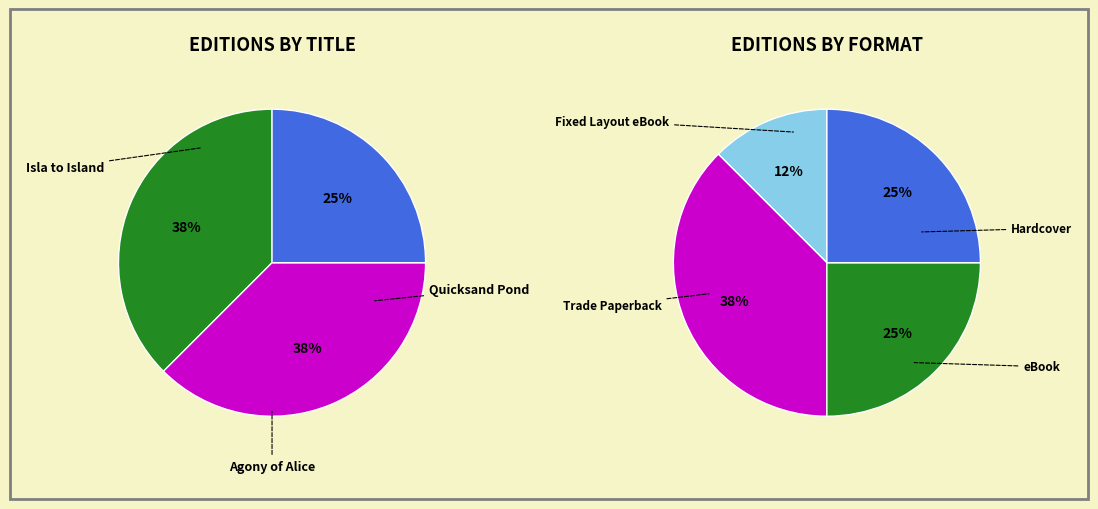

Do Quicksand Pond and Agony of Alice together represent more than half of the pie?

Yes